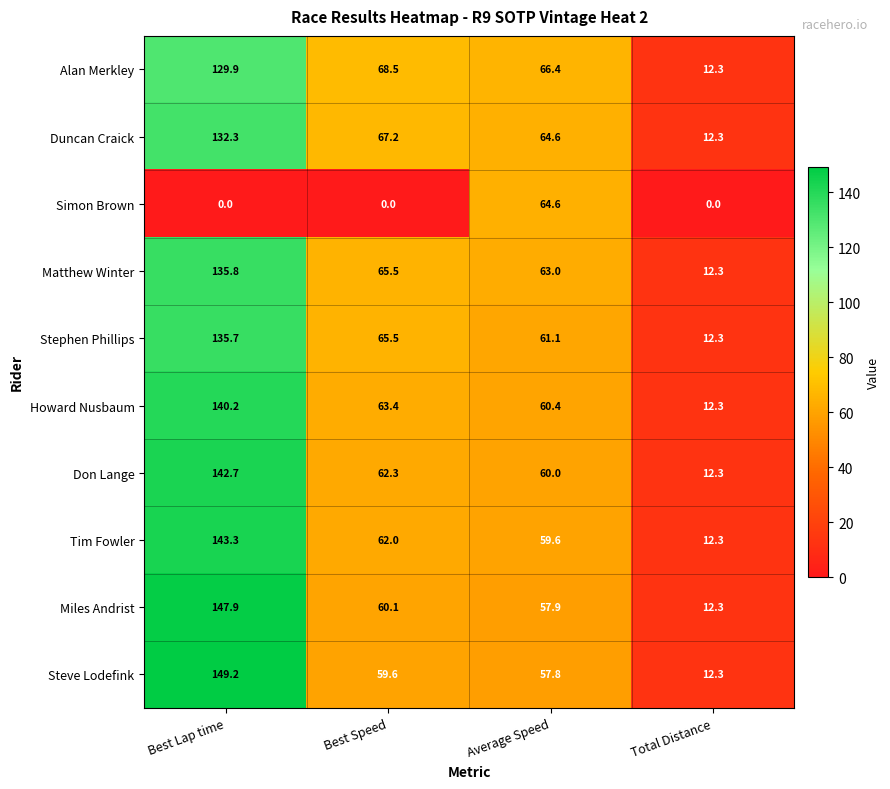

What is the average value of the Tim Fowler series?

69.3